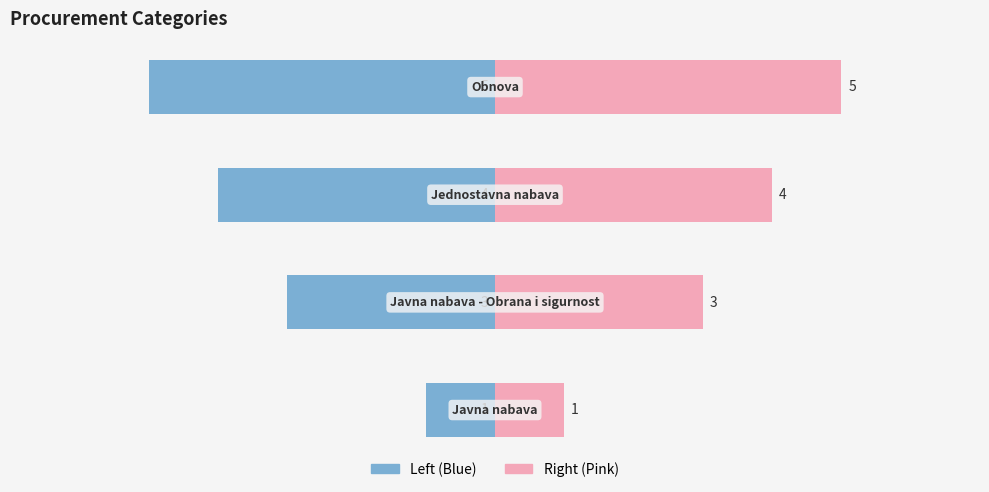

The value of Id (right) at −2 is 1. True or false?

False